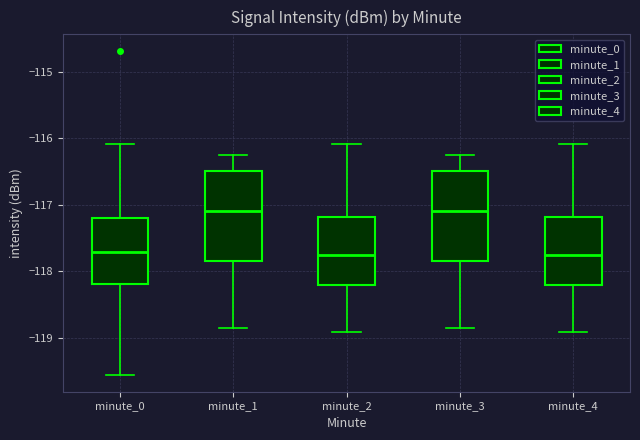

Reading left to right, read every box against the y-axis: the position of its median line, the range the box covers, and the ends of its whiskers. The values are not printed on the chart, so give them approximately, as read against the axis.

minute_0: median -117.7, box -118.2 to -117.2, whiskers -119.6 to -116.1
minute_1: median -117.1, box -117.8 to -116.5, whiskers -118.9 to -116.2
minute_2: median -117.8, box -118.2 to -117.2, whiskers -118.9 to -116.1
minute_3: median -117.1, box -117.8 to -116.5, whiskers -118.9 to -116.2
minute_4: median -117.8, box -118.2 to -117.2, whiskers -118.9 to -116.1